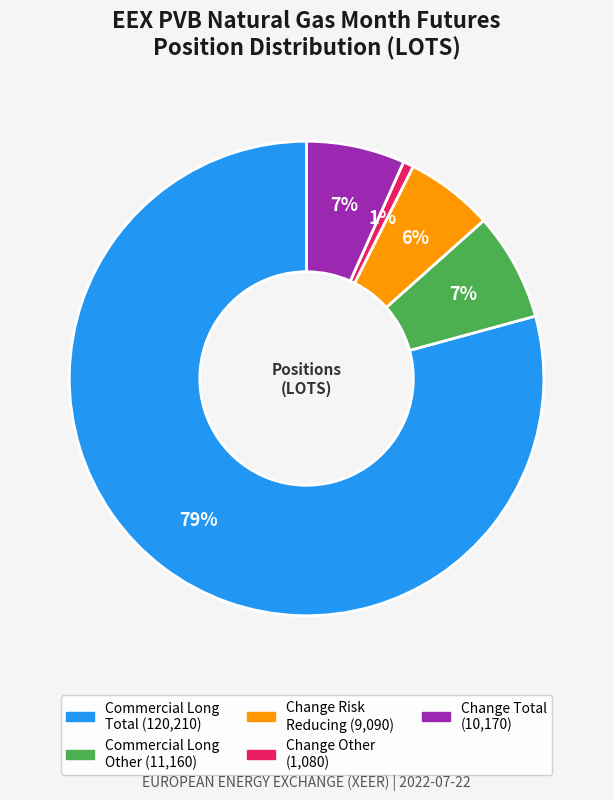

Between Change Other and Change Risk Reducing, which is larger?

Change Risk Reducing